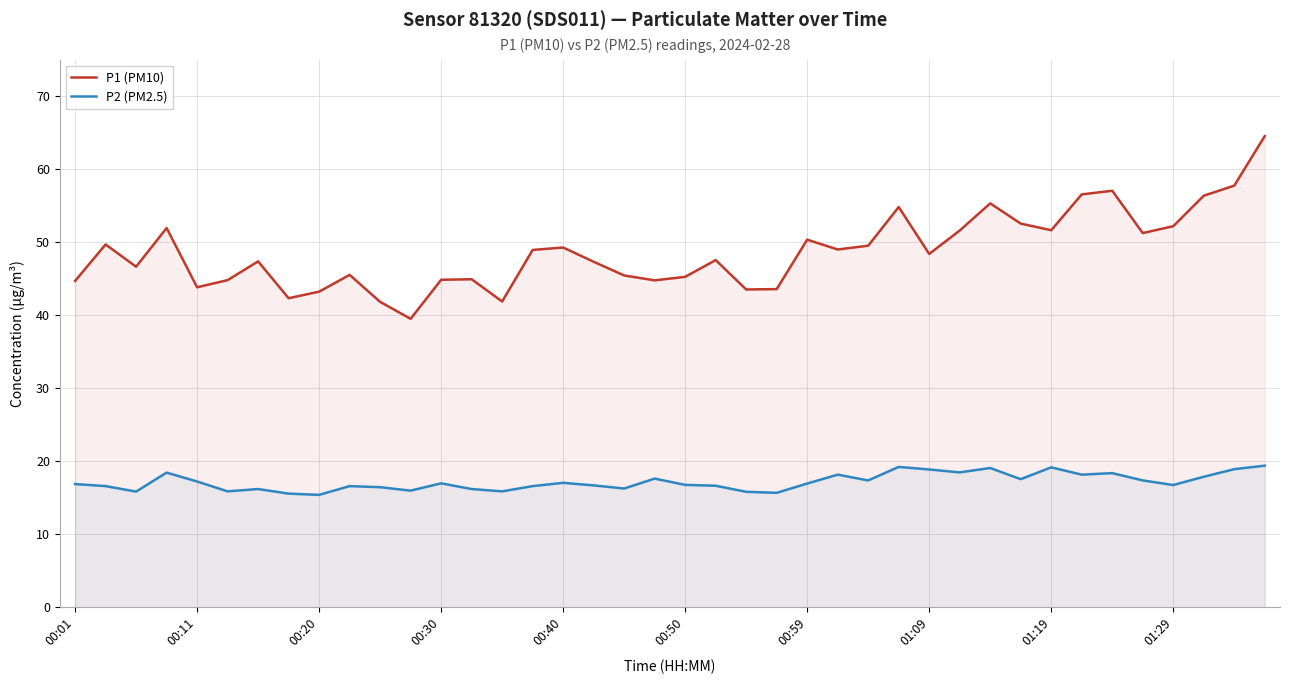

The P1 (PM10) series shows 41.9 at 14. True or false?

True